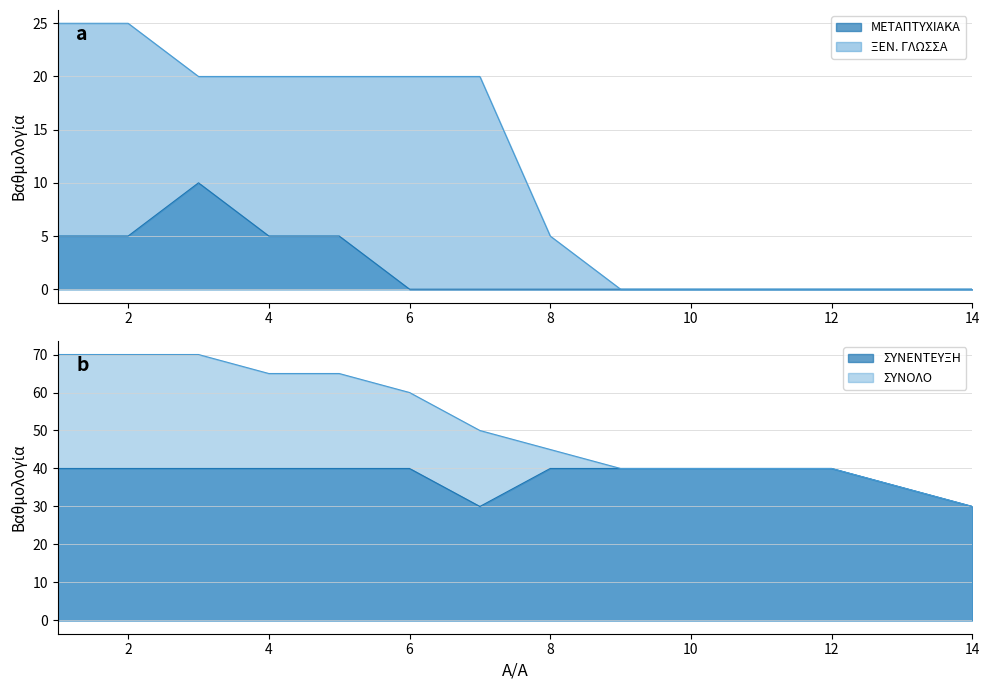

At which category is the sum across all series the highest?

1